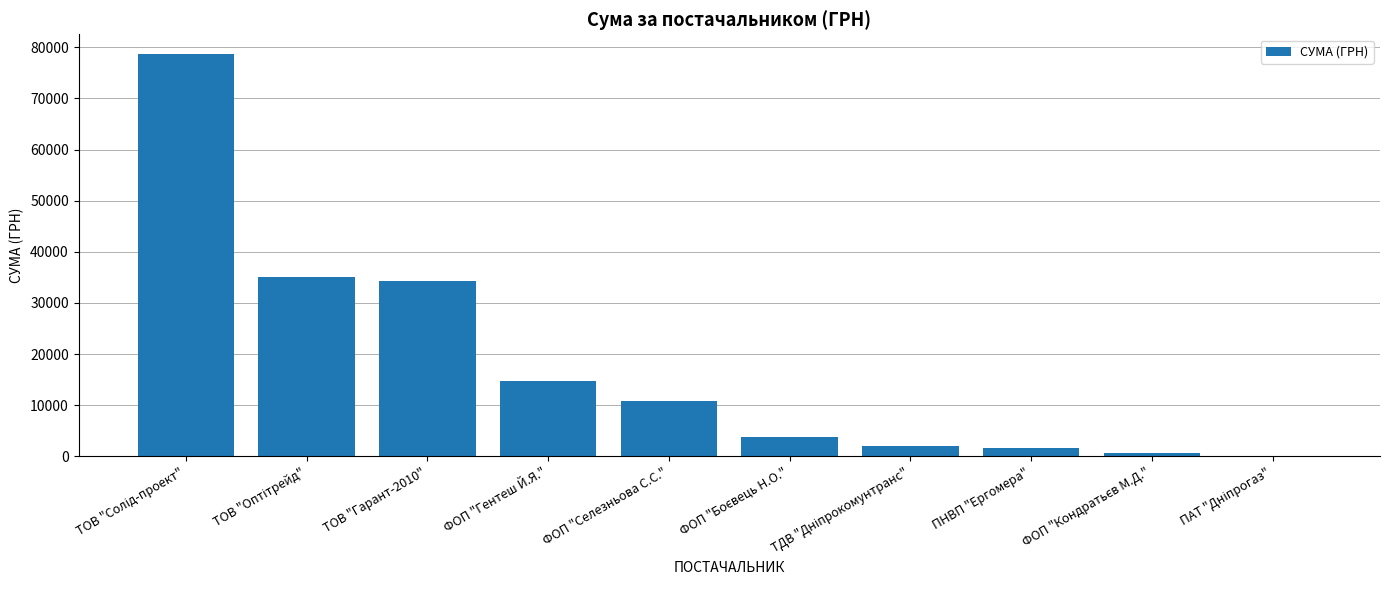

Approximately how many times larger is the value at ФОП "Гентеш Й.Я." compared to ФОП "Селезньова С.С."?

1.4